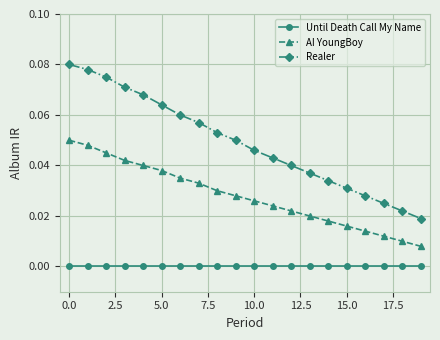

True or false: Realer has more than 1 points higher than both neighbors.

False